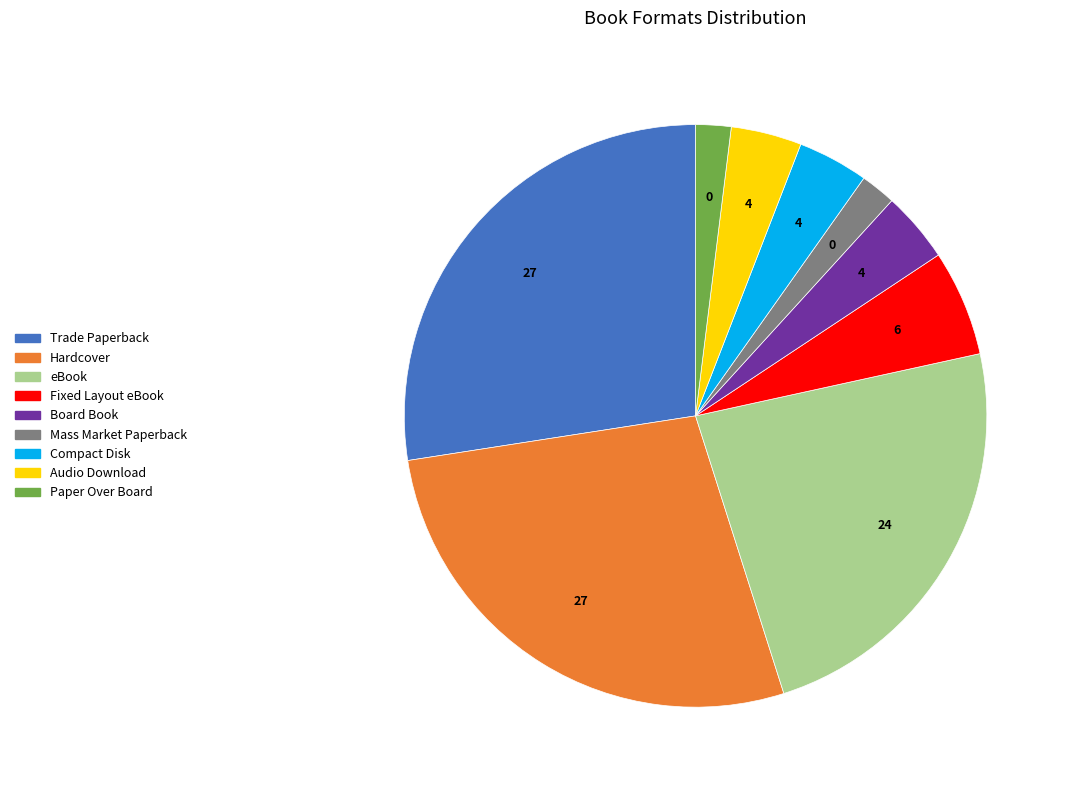

True or false: Hardcover accounts for 27% of the total.

True